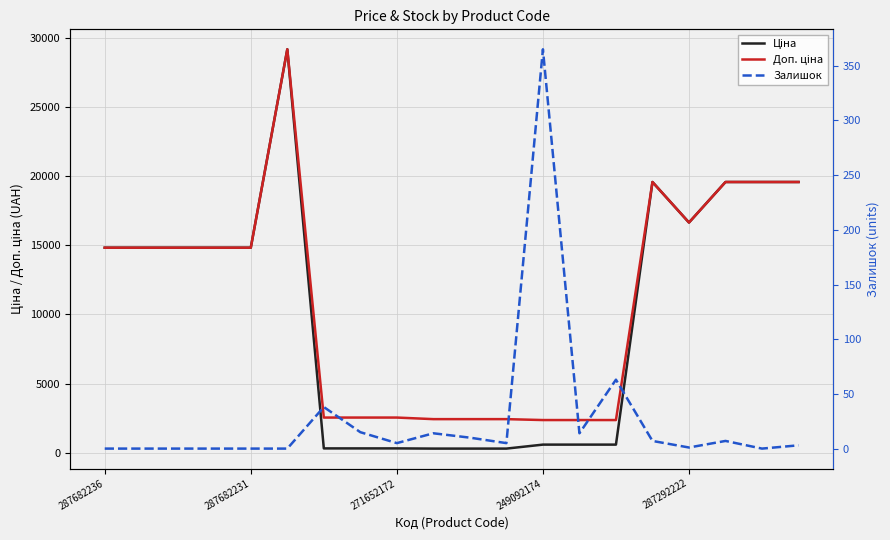

What are all the series names shown in the legend?

Ціна, Доп. ціна, Залишок